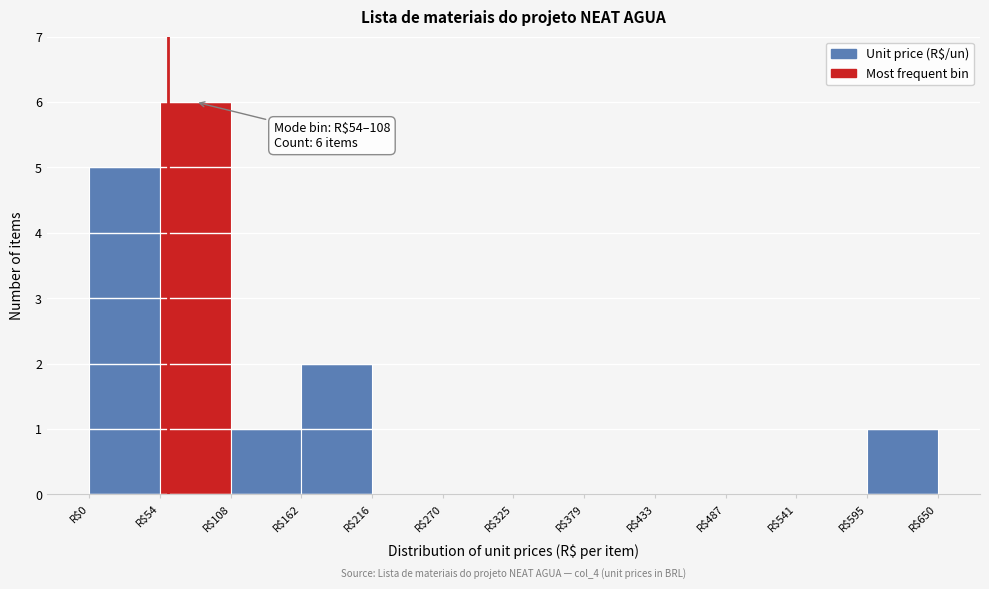

Over which range of the x-axis is the bar tallest?

50 to 110